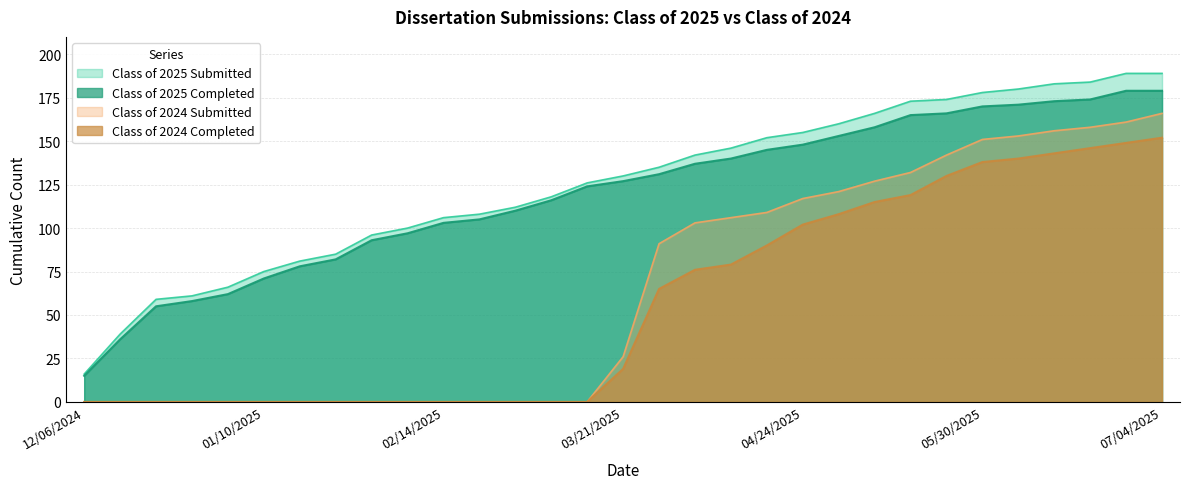

What is the label of the 22nd point from the left?

05/02/2025